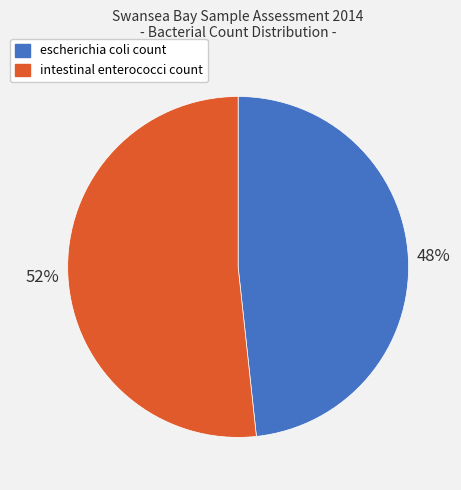

How many slices are in this pie chart?

2